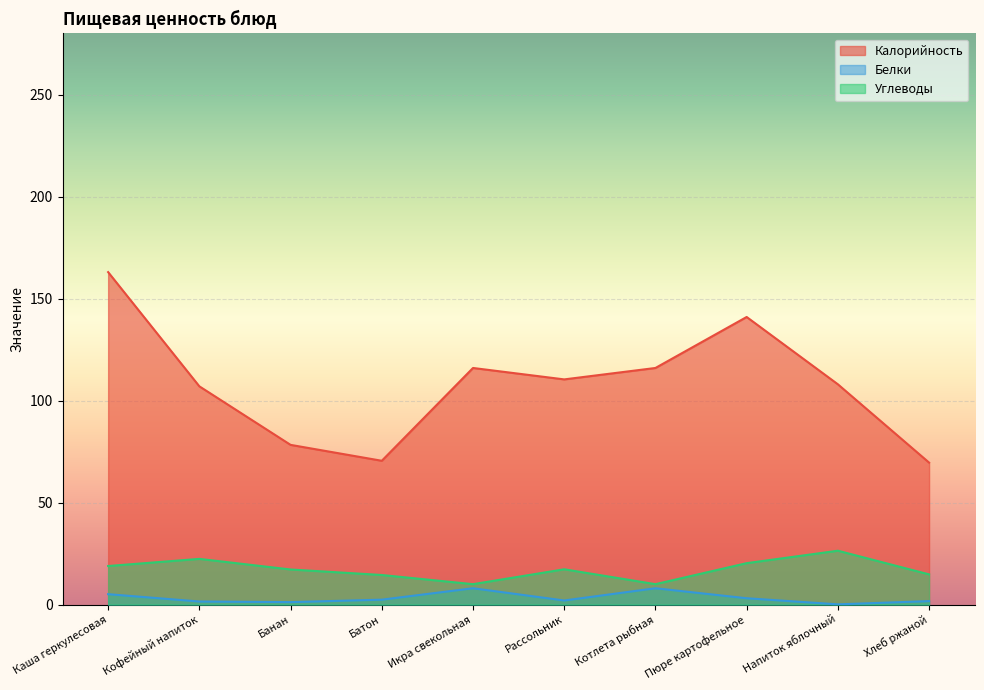

True or false: Белки and Калорийность intersect in this chart.

False